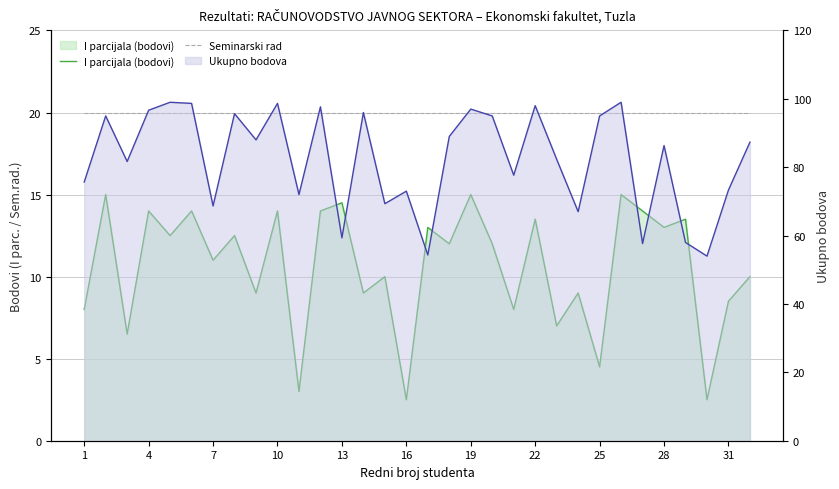

How many lines are shown in the chart?

3